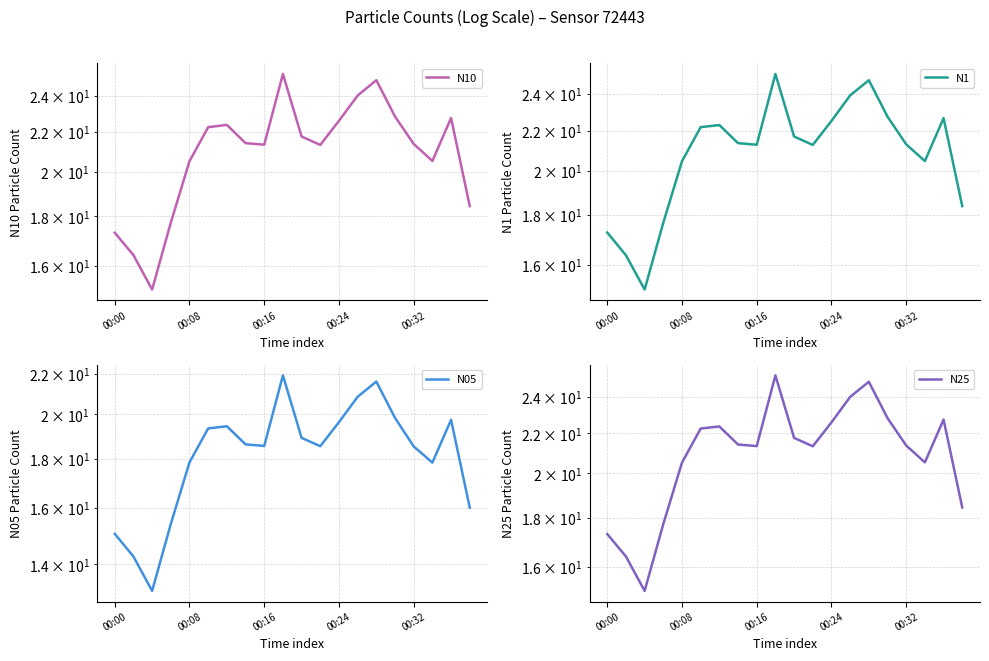

Is this an area chart (filled region under the line)?

No